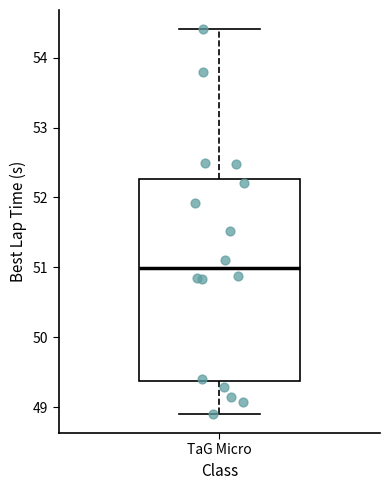

Transcribe this box plot: give where the median line is, the range the box spans, and where the two whiskers end, as read against the y-axis. The values are not printed on the chart, so give them approximately, as read against the axis.

median 51.0, box 49.4 to 52.3, whiskers 48.9 to 54.4